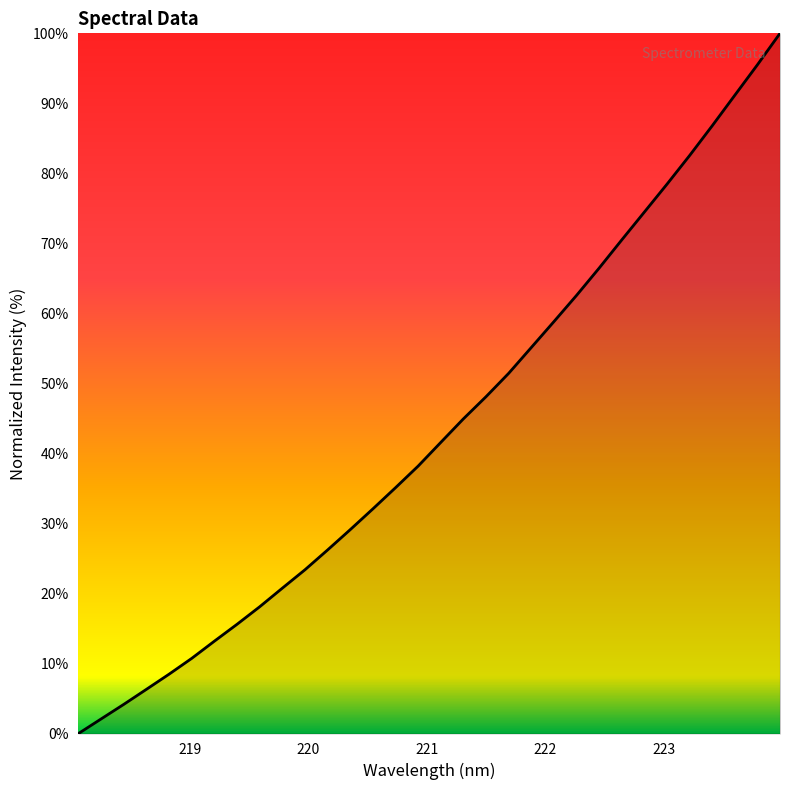

What is the greatest value displayed?

100.0